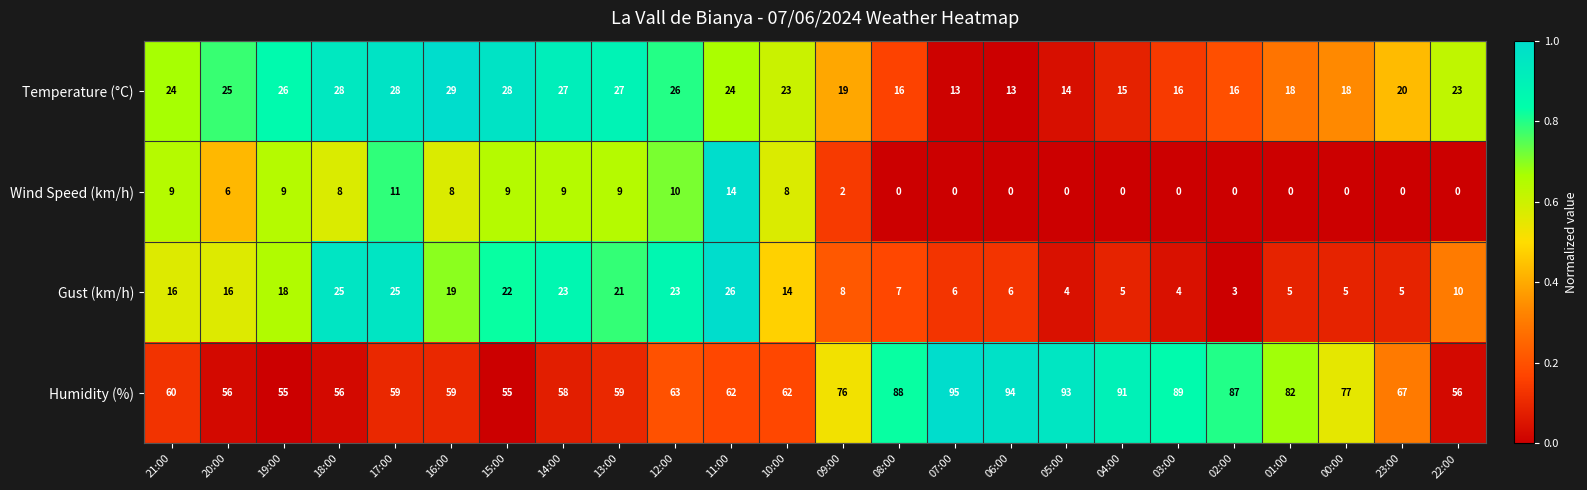

At how many categories does at least one series exceed 23?

24